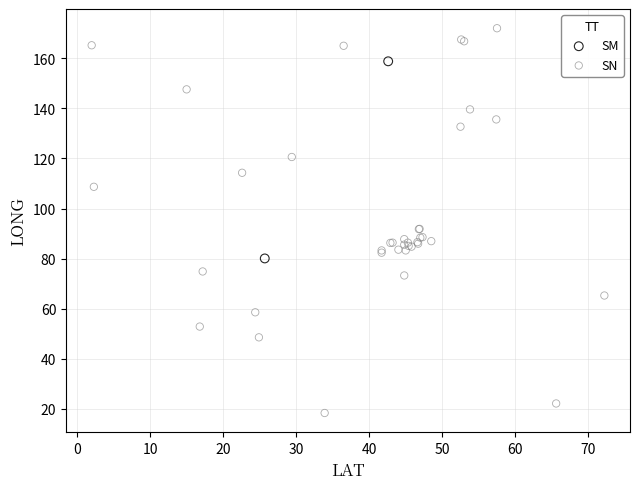

What are all the series names shown in the legend?

SM, SN